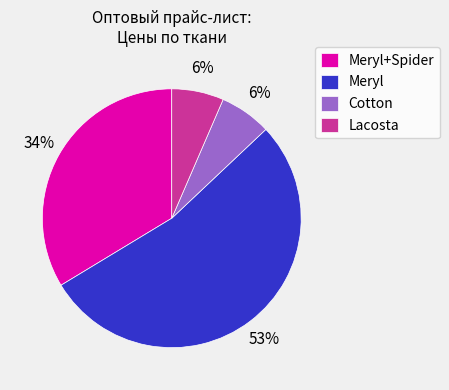

Does Meryl represent more than half of the total?

Yes